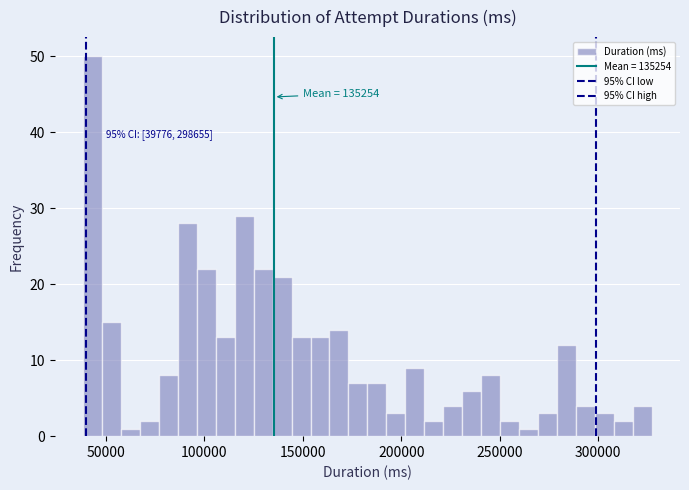

Around what value on the x-axis is the tallest bar? Give the approximate position of its centre, as read against the axis.

45000